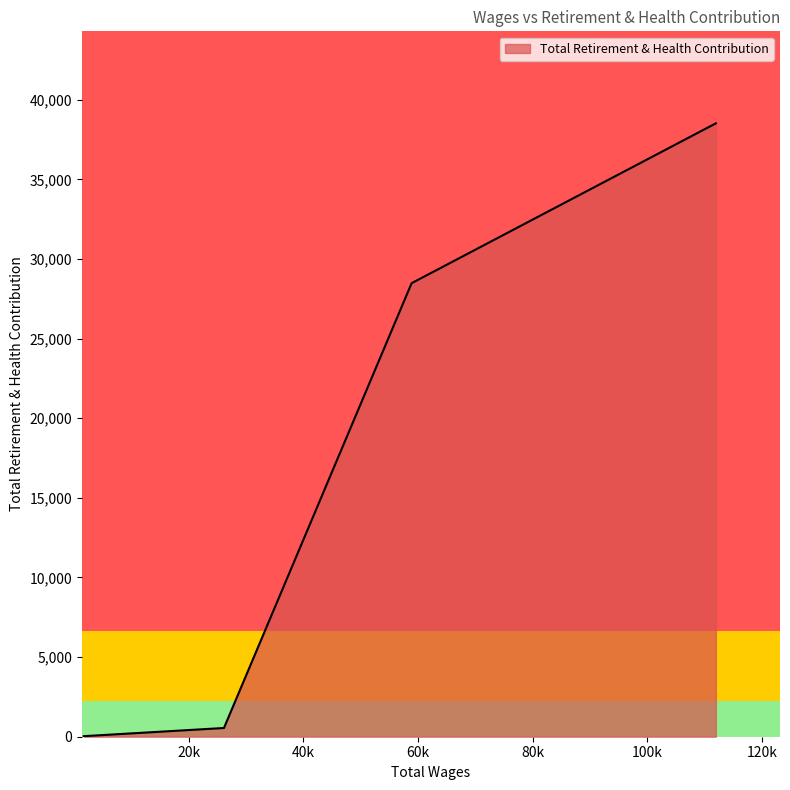

What is the difference between the maximum and minimum values?

38485